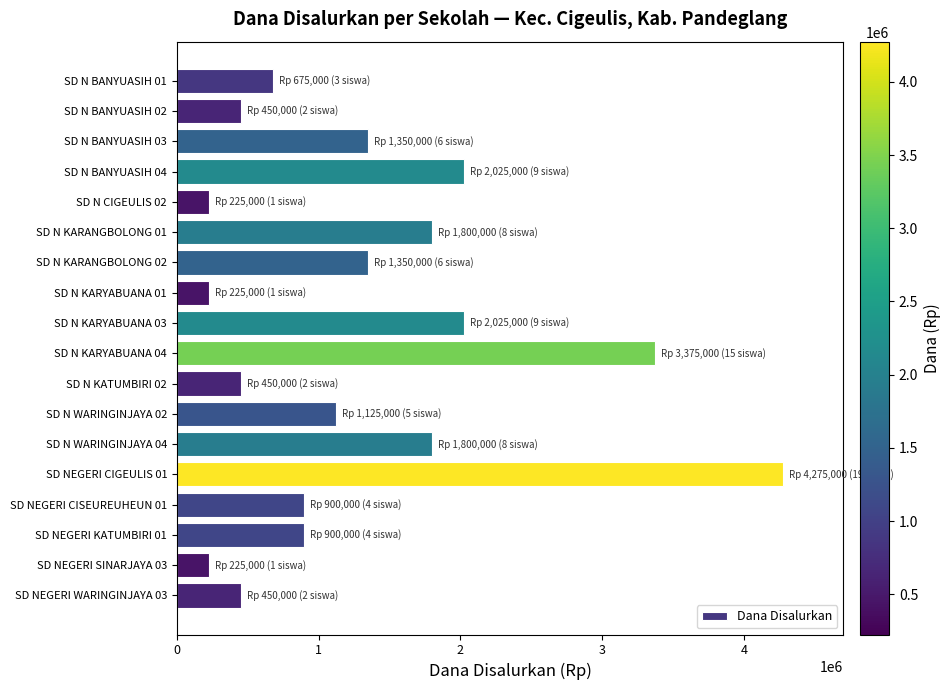

How many distinct data groups are displayed?

1